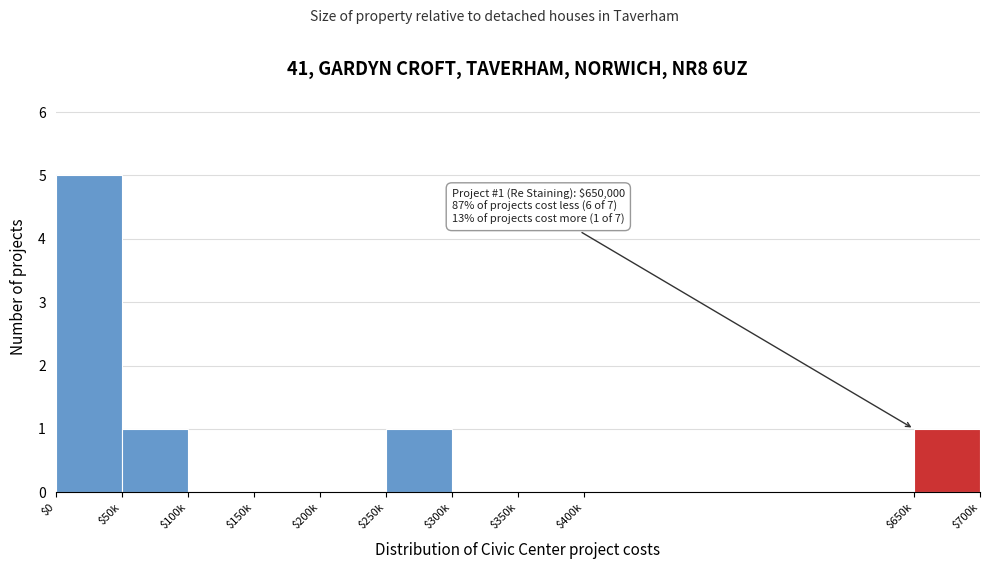

The chart shows a value of 5 at $0. True or false?

True